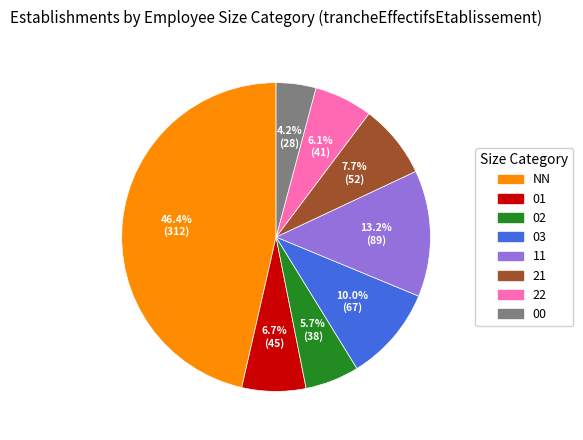

To the nearest percent, what percentage of the pie is 22?

6%